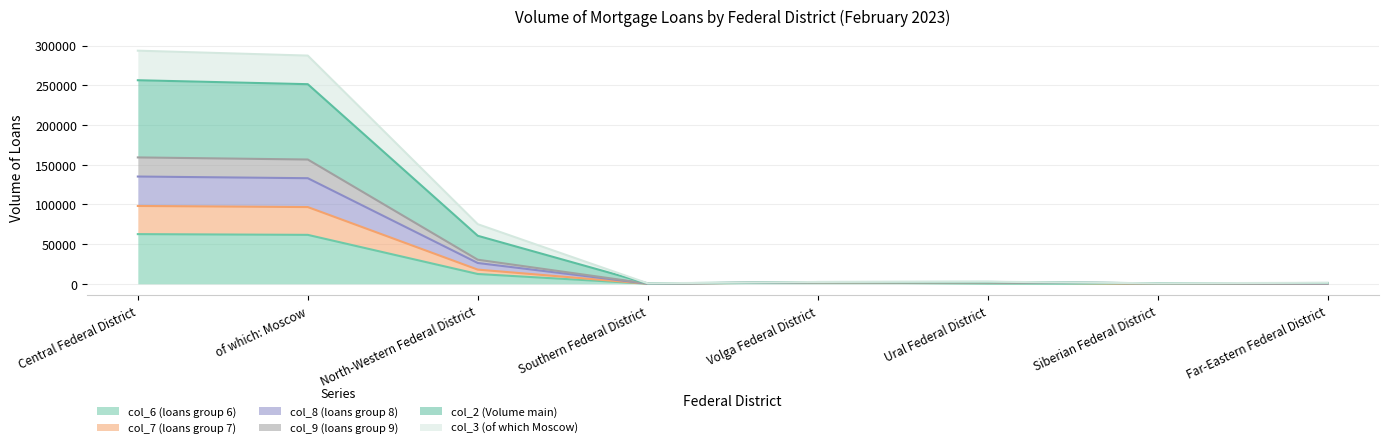

How many distinct data groups are displayed?

6